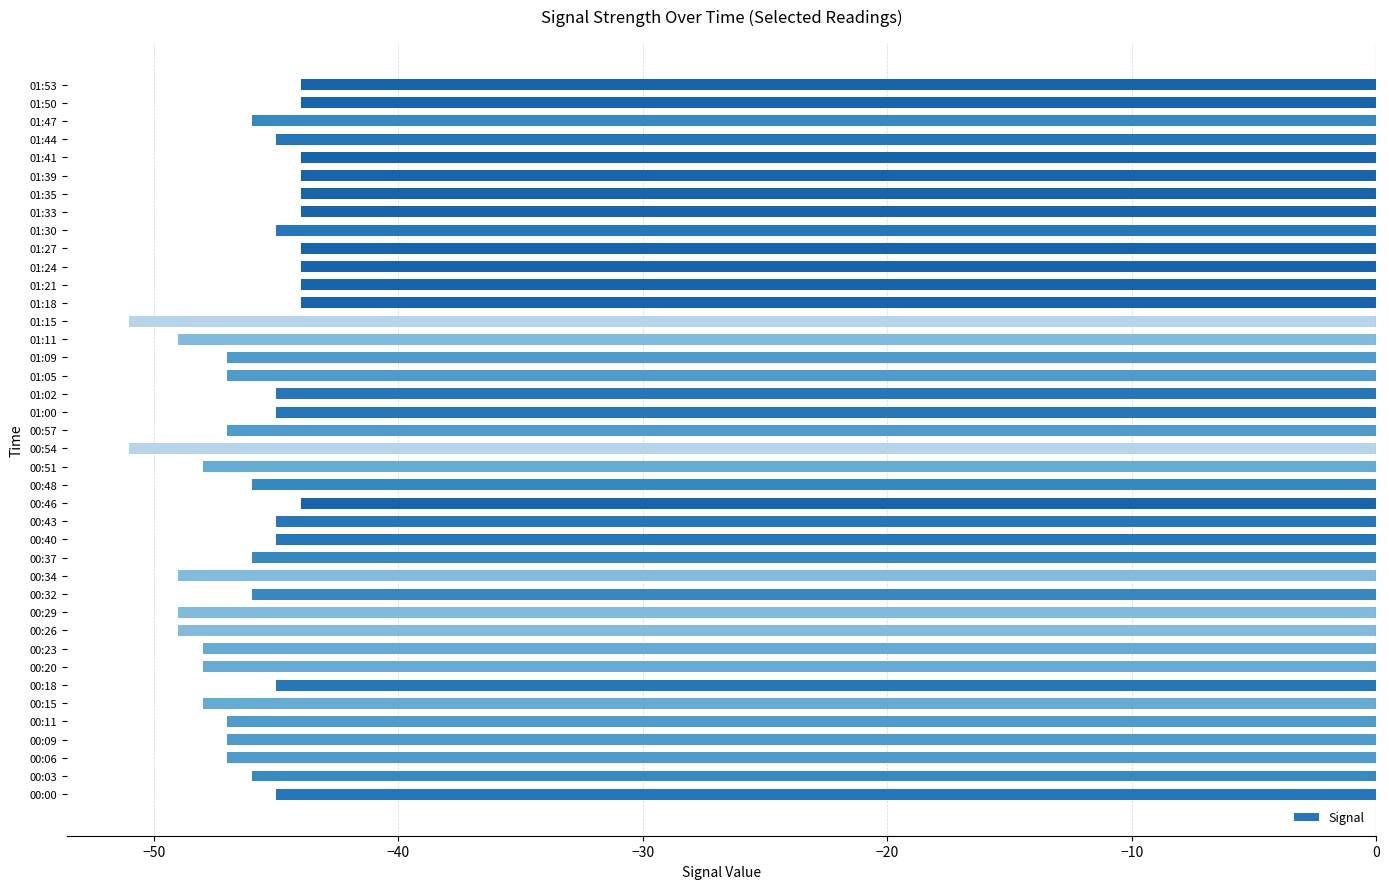

Are the bars grouped side by side (vs. stacked)?

No